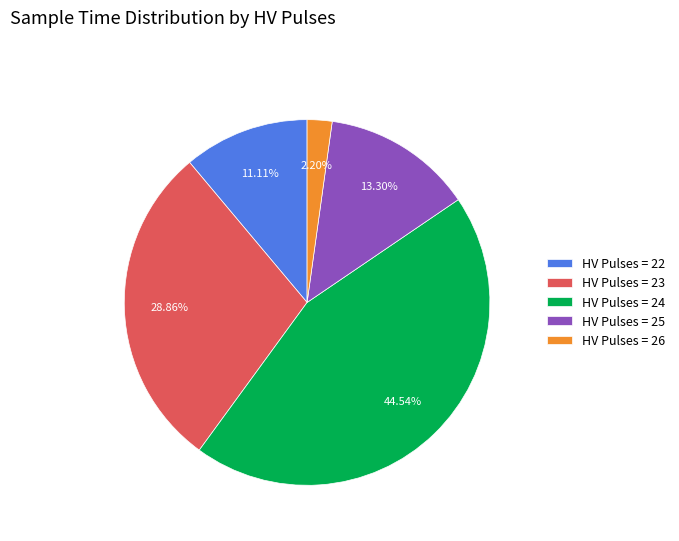

Rank the categories by value from highest to lowest.

HV Pulses = 24, HV Pulses = 23, HV Pulses = 25, HV Pulses = 22, HV Pulses = 26